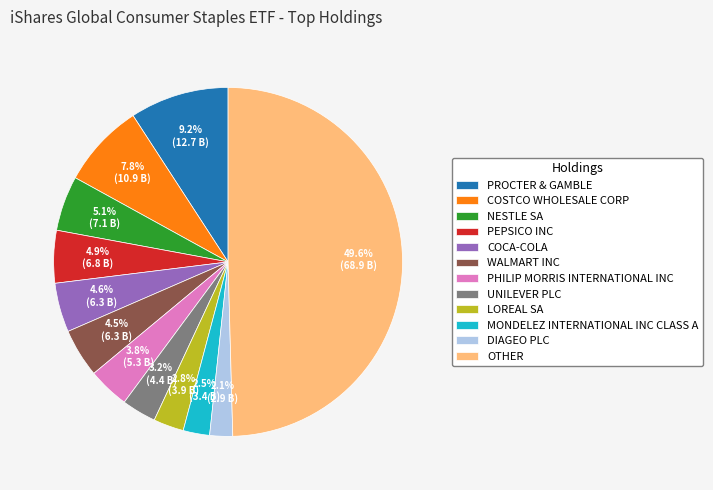

Combined, do PHILIP MORRIS INTERNATIONAL INC and MONDELEZ INTERNATIONAL INC CLASS A account for over 50%?

No